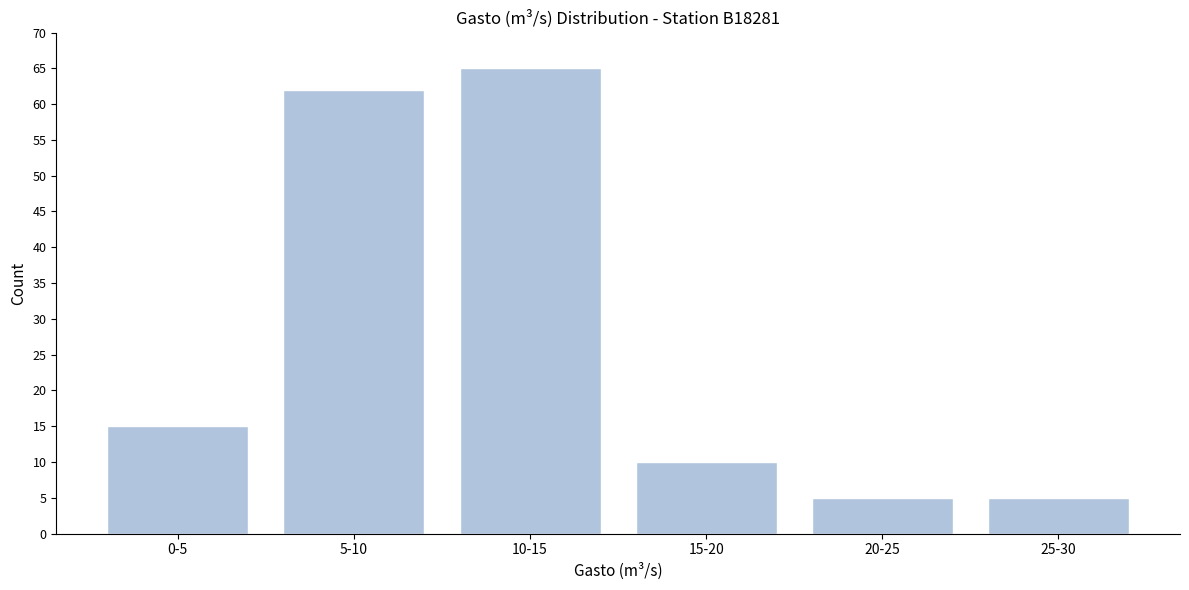

Reading left to right, list all the values displayed in this chart.

0-5=15	5-10=62	10-15=65	15-20=10	20-25=5	25-30=5